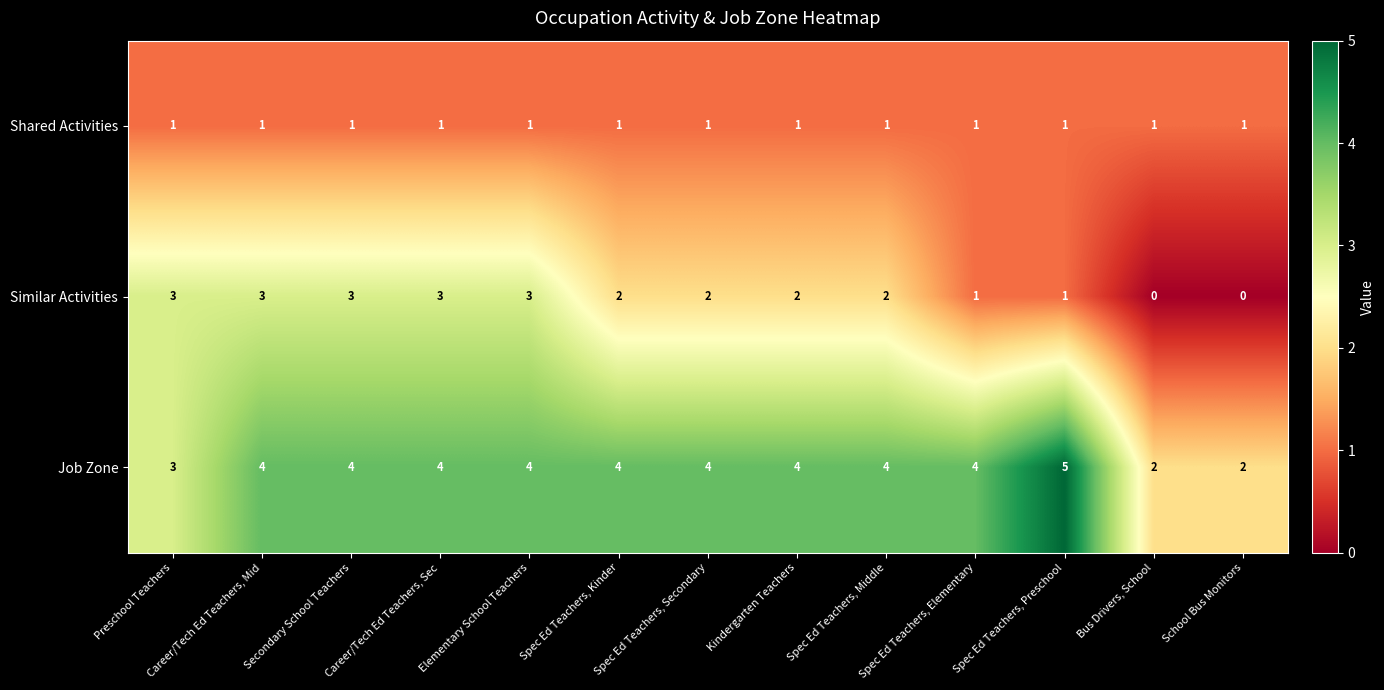

Which series has the largest total across all categories?

Job Zone